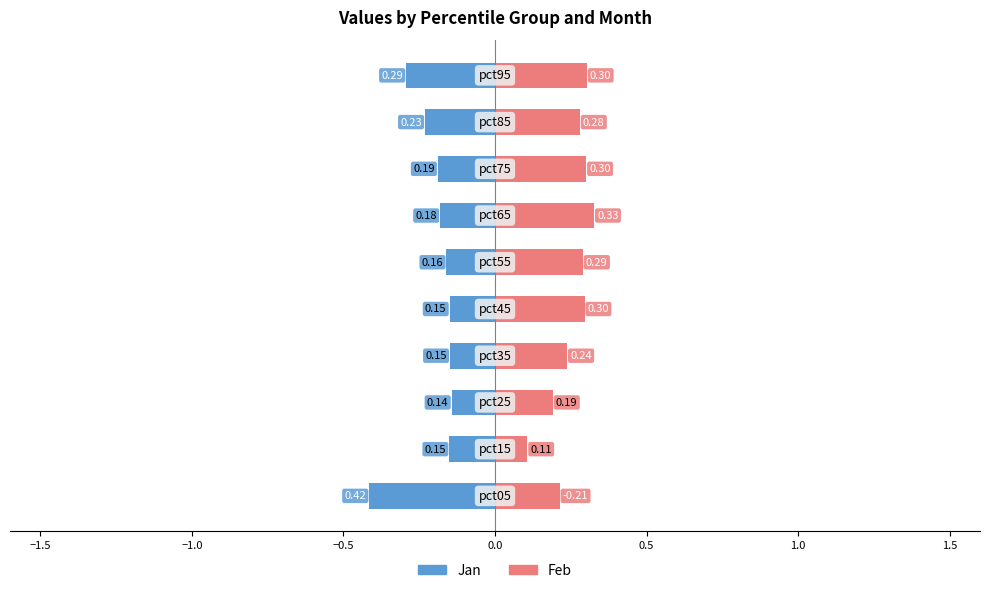

What is the value of the Feb bar at the 4th from the left?

0.2